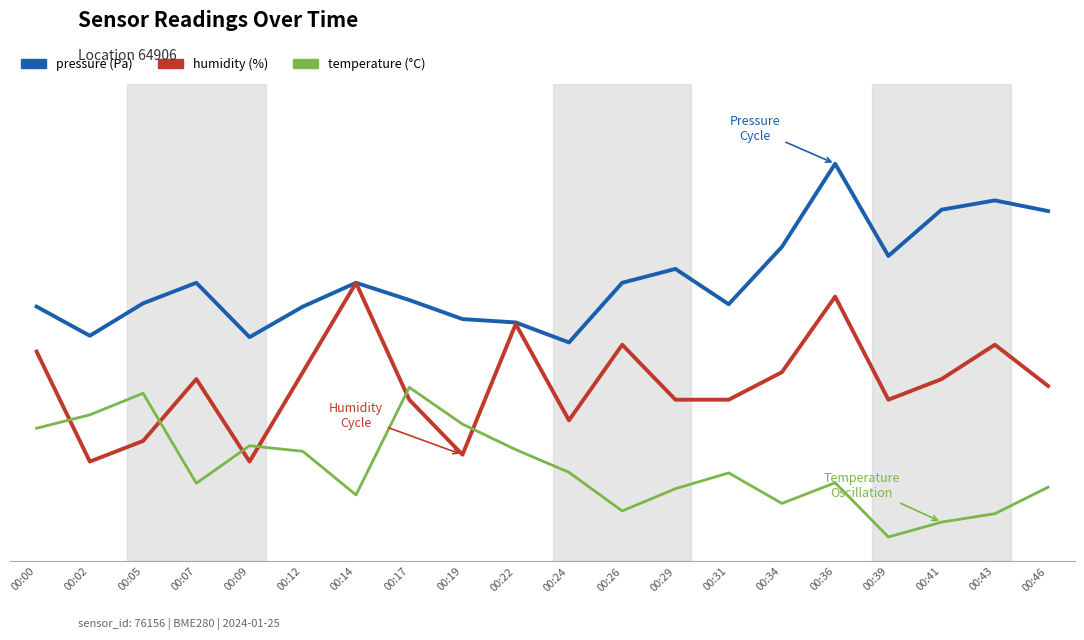

Is this an area chart (filled region under the line)?

No